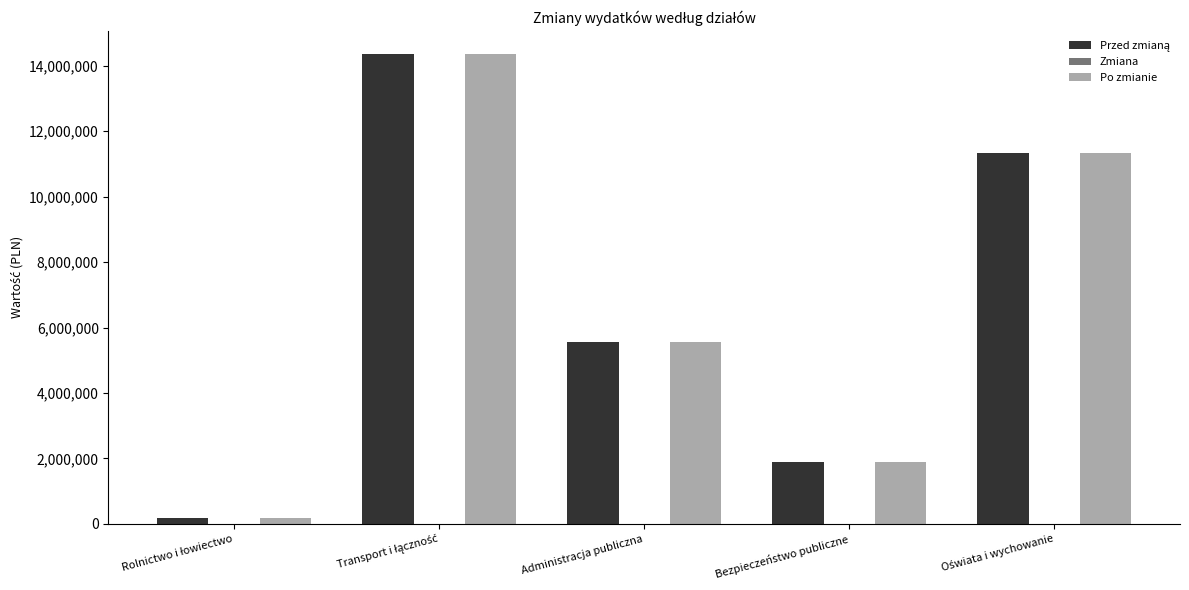

The value of Po zmianie at Bezpieczeństwo publiczne is 1897108.0. True or false?

True